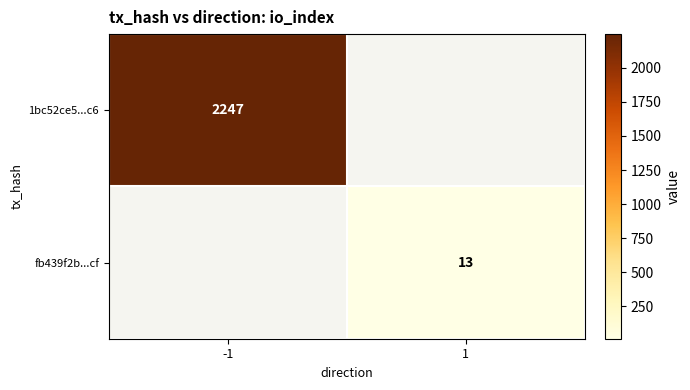

Which category has the highest value across all series?

-1